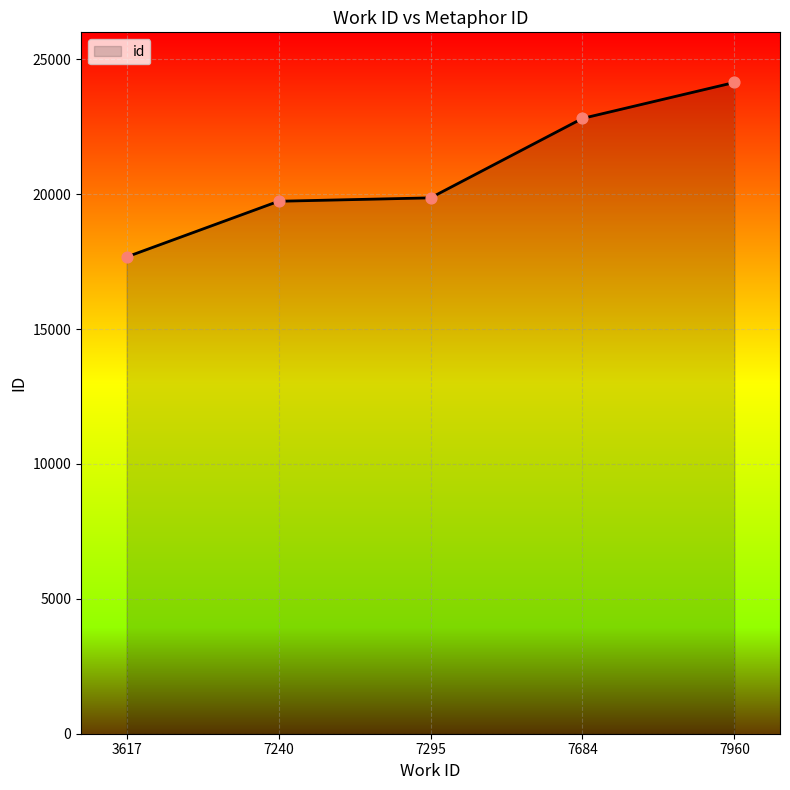

What is the change in value from 7240 to 7960?

+4404